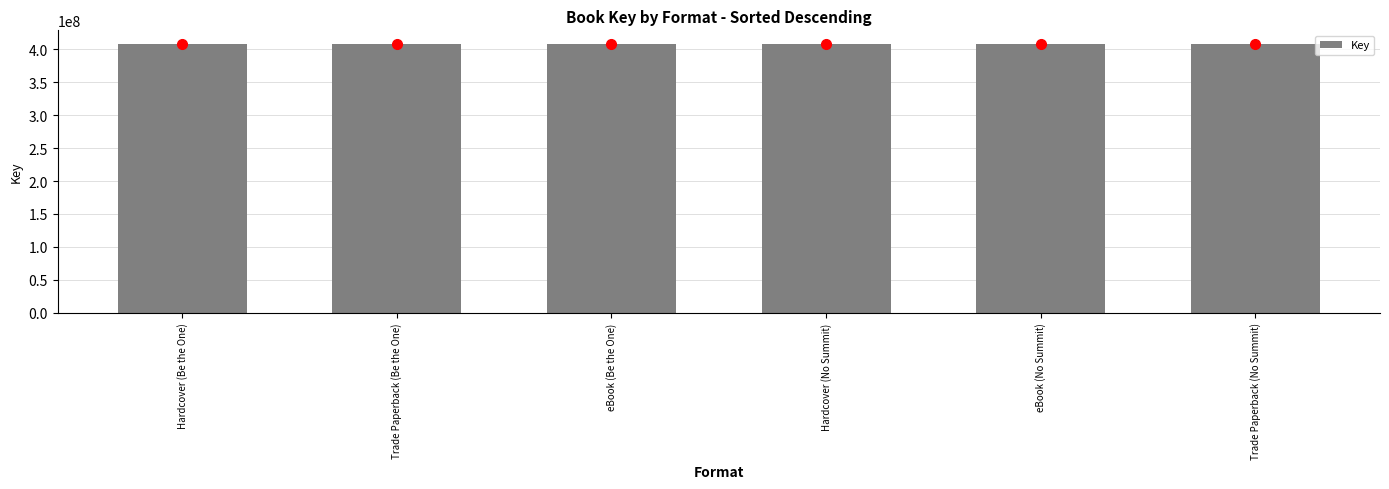

How many data points does each series have?

6